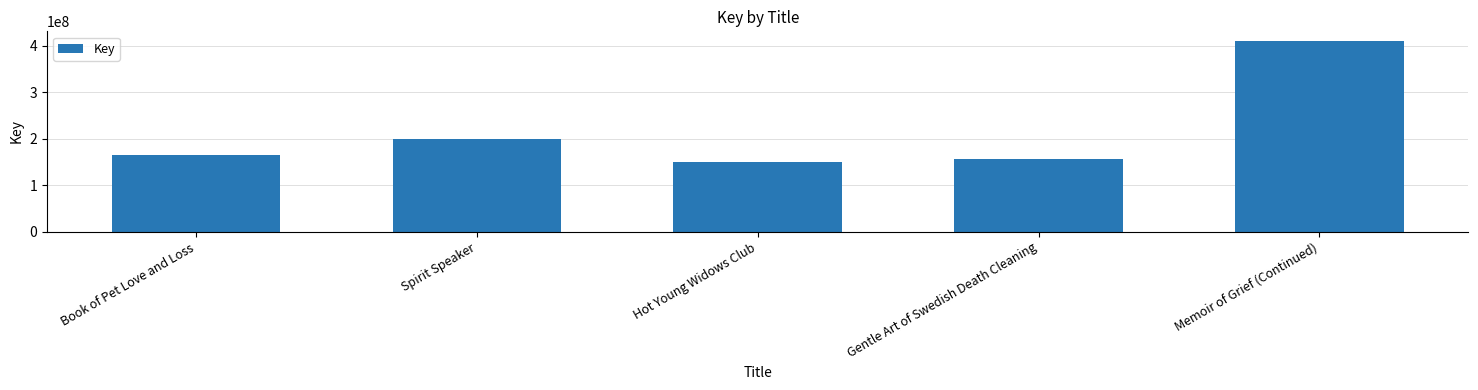

Read the value at Gentle Art of Swedish Death Cleaning.

155369733